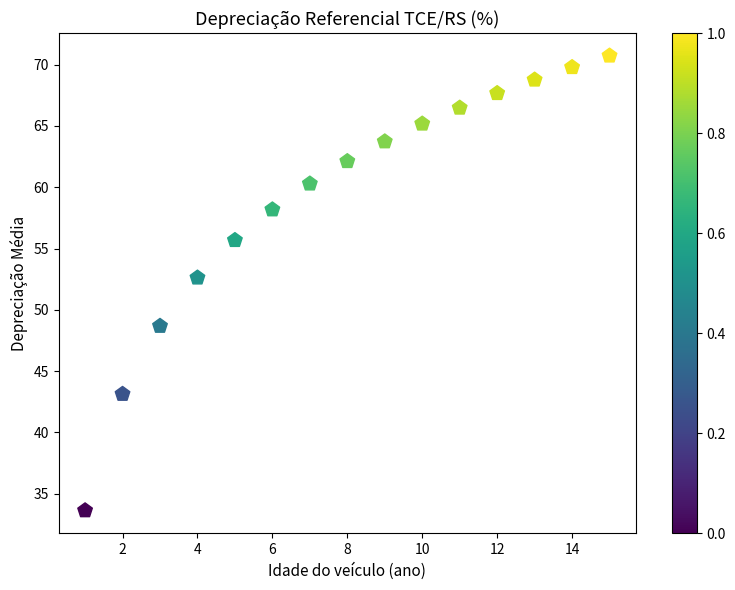

What Y value in the scatter plot is closest to 52?

52.6